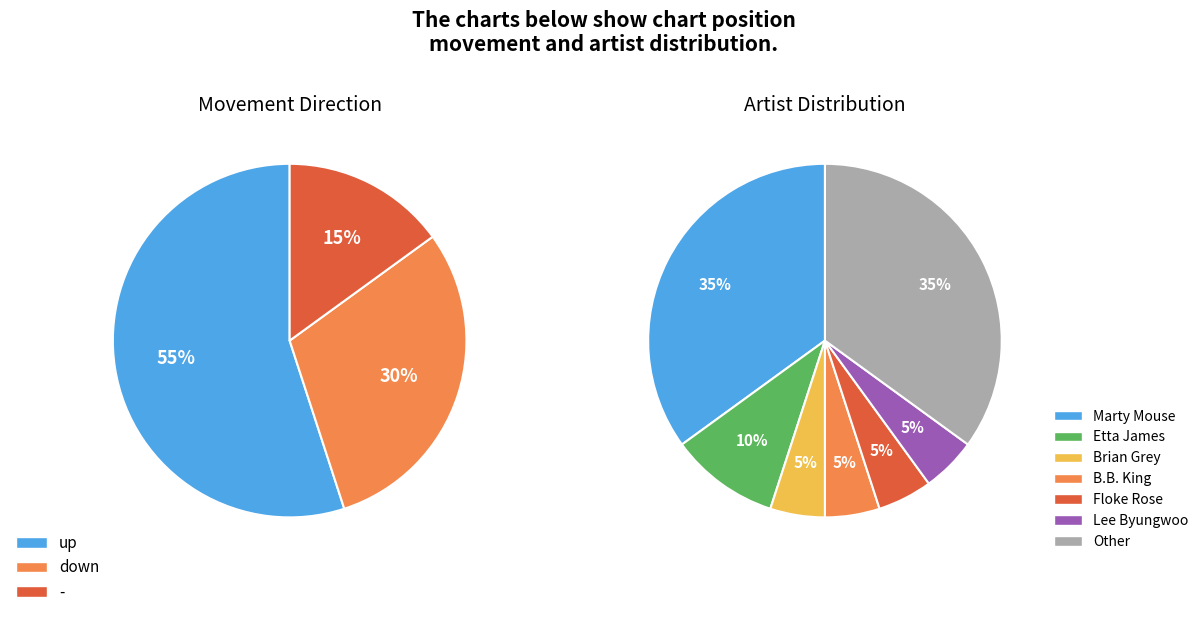

To the nearest percent, what is the combined percentage of down and up?

85%